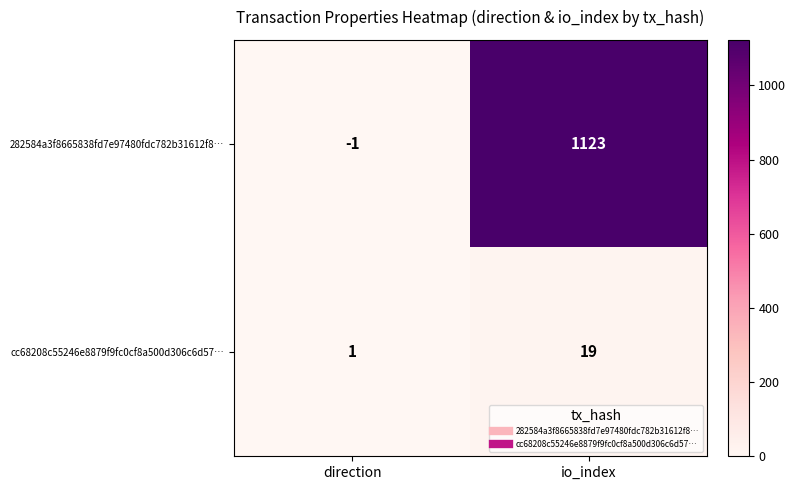

The value of 282584a3f8665838fd7e97480fdc782b31612f8… at io_index is 1123. True or false?

True